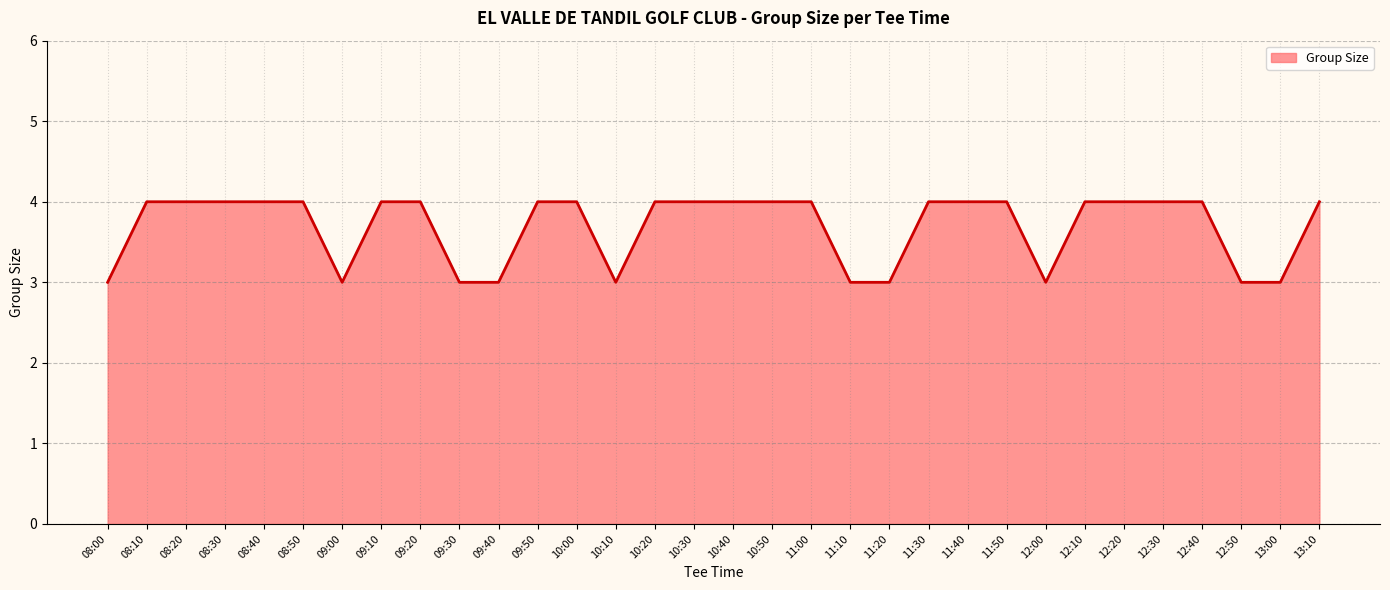

Reading right to left, list all the values displayed in this chart.

4	3	3	4	4	4	4	3	4	4	4	3	3	4	4	4	4	4	3	4	4	3	3	4	4	3	4	4	4	4	4	3